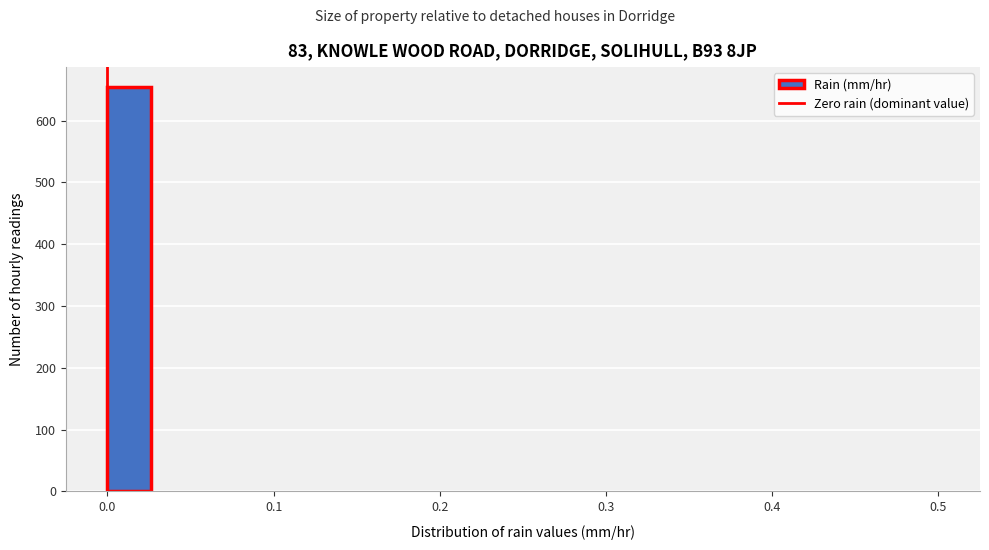

Read against the x-axis, roughly where is the centre of the tallest bar?

0.01